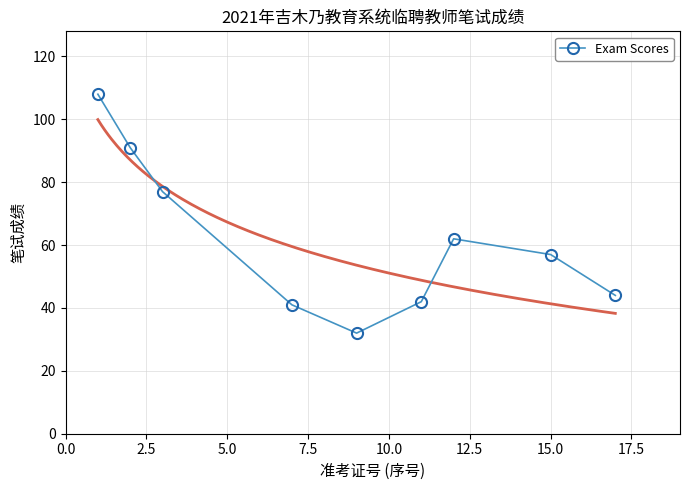

What is the maximum value shown in the chart?

108